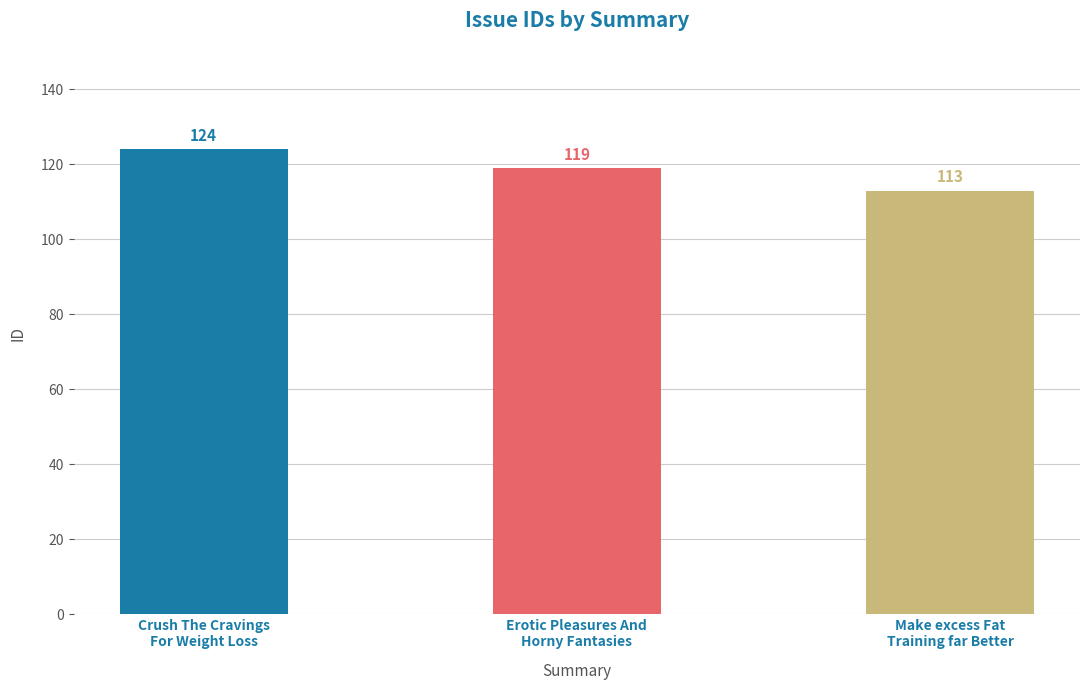

Reading left to right, transcribe all the data shown in this chart.

Crush The Cravings For Weight Loss=124	Erotic Pleasures And Horny Fantasies=119	Make excess Fat Training far Better=113